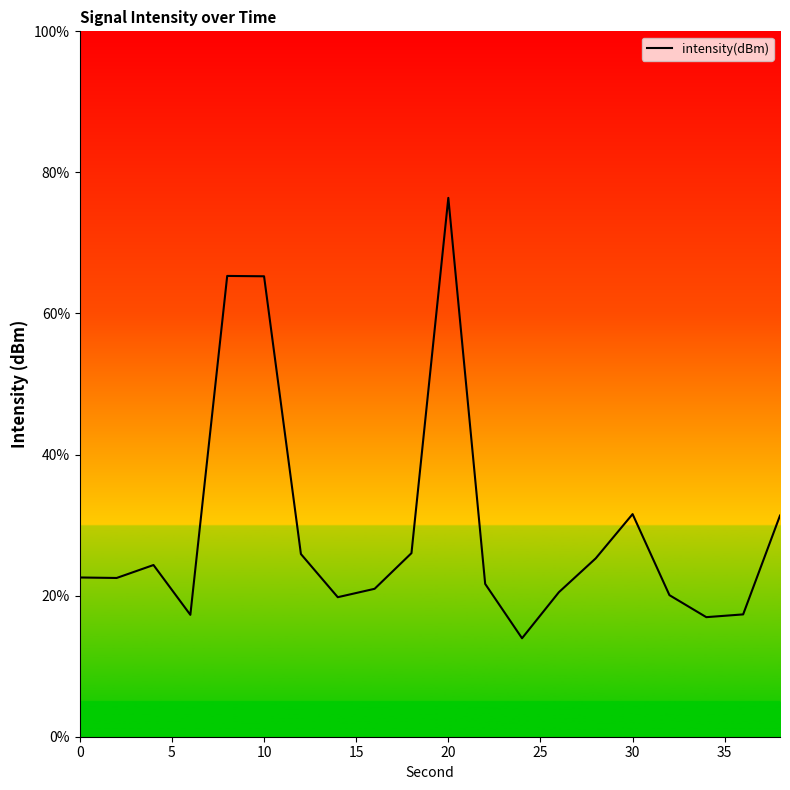

What is the difference between the maximum and minimum values?

62.4